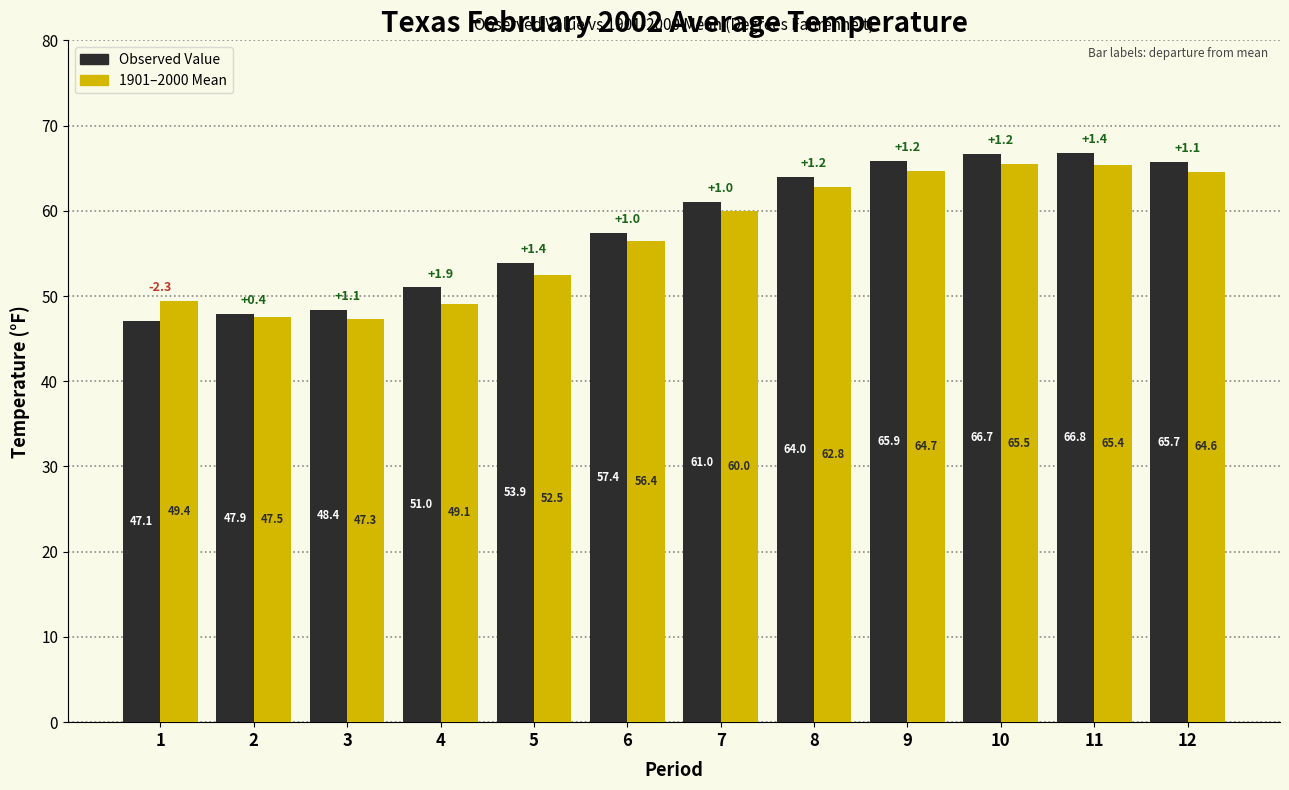

What is the spread (max minus min) of values at 8?

1.2